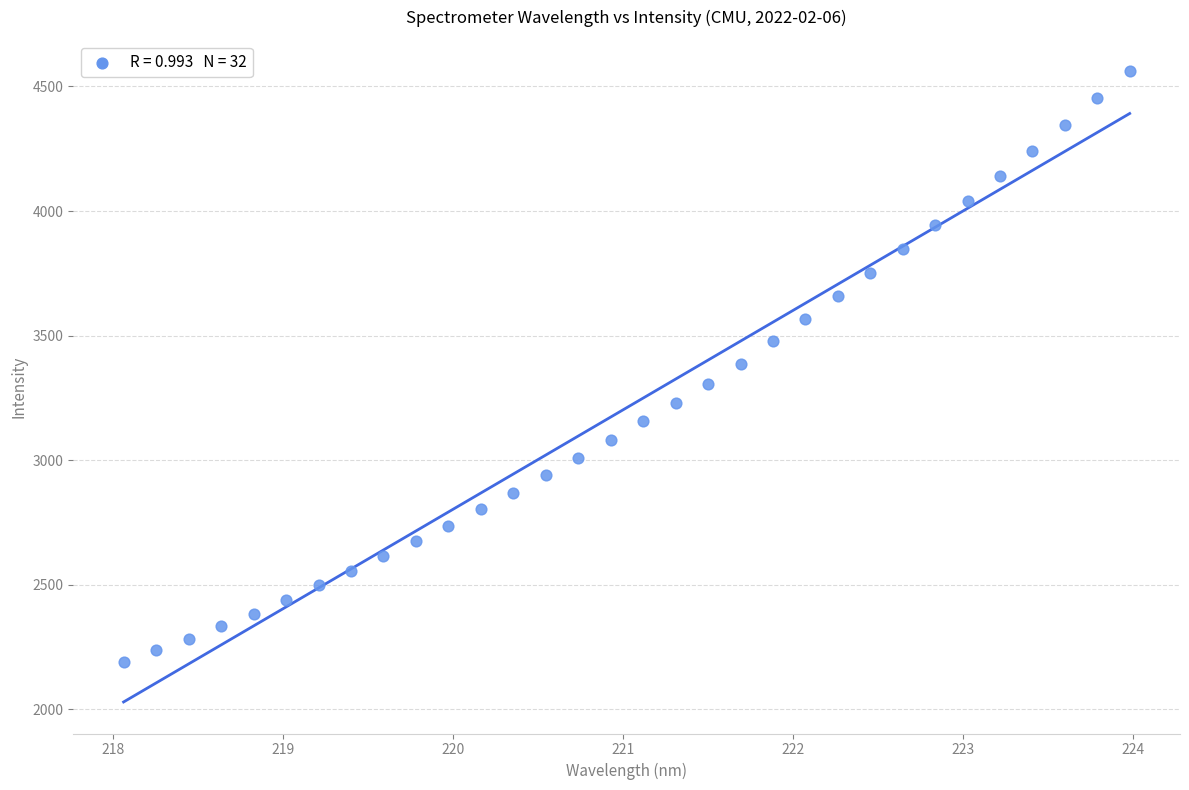

What is the range of X values (max minus min)?

5.9